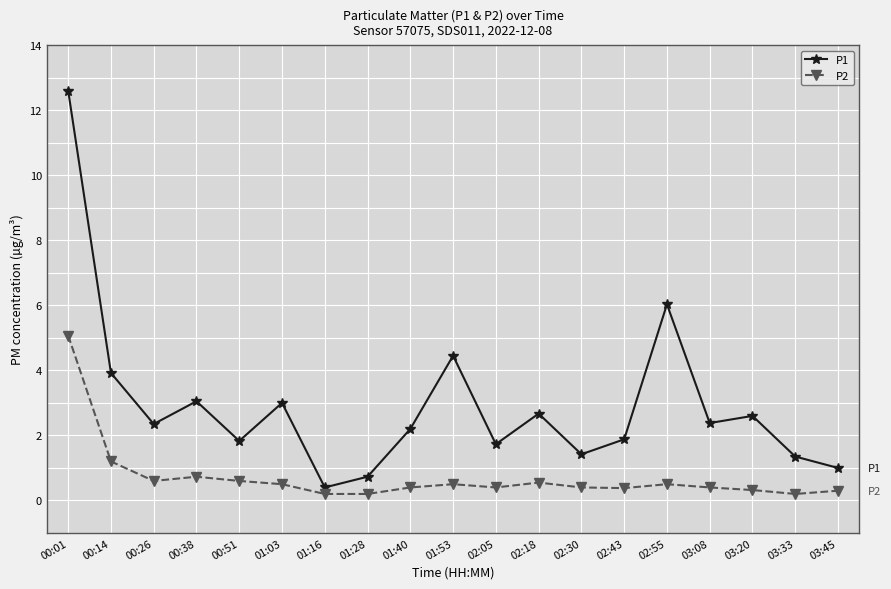

How many lines are shown in the chart?

2